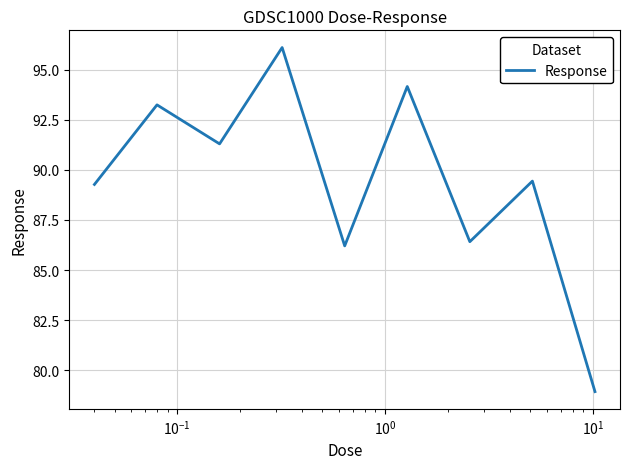

What is the difference between the maximum and second lowest values?

9.9